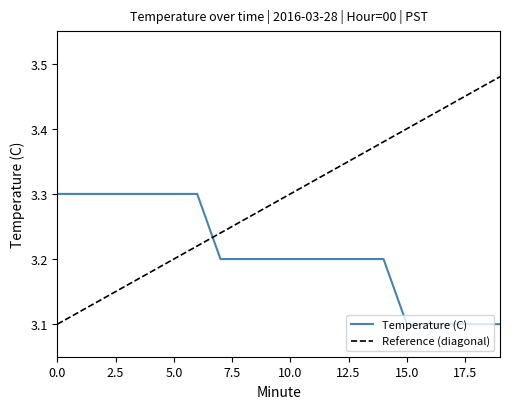

List the series in order of their peak value, highest first.

Reference (diagonal), Temperature (C)